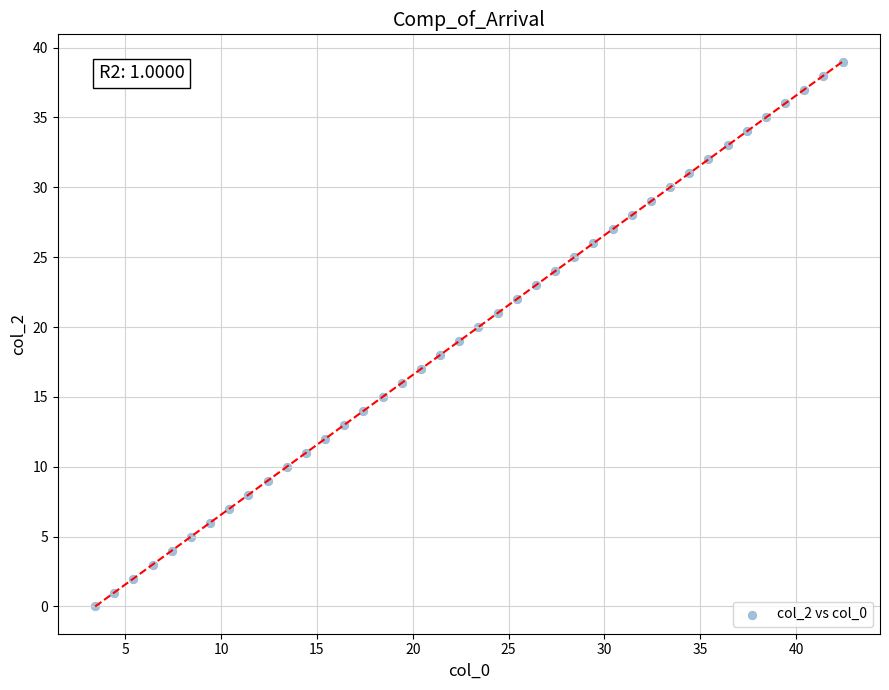

What is the range of Y values (max minus min)?

39